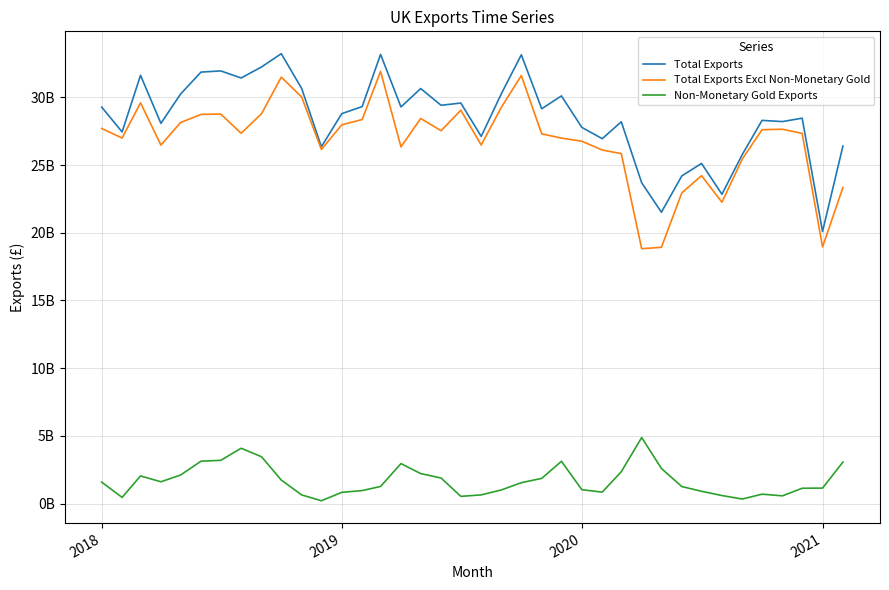

Reading left to right, extract all data points from this chart.

Total Exports: 29274222435	27444454309	31626168895	28077312080	30247775581	31863221016	31950623220	31426710150	32242832653	33222678176	30655041858	26350899009	28794620206	29313862808	33172735184	29288639542	30646699383	29412217899	29576179608	27114527229	30302874377	33140609813	29156919419	30102858420	27779498422	26945779498	28191036034	23690690896	21510790580	24193768871	25117250078	22839825747	25777686544	28296911129	28207997505	28459153020	20090777787	26406174405
Total Exports Excl Non-Monetary Gold: 27697548756	26993281149	29590226279	26473155857	28141105761	28737081830	28763689550	27344839743	28789877522	31489549525	30022116730	26147226044	27970188890	28360096413	31913666075	26341434015	28437323431	27530668121	29048065902	26478345686	29295191161	31603773038	27300904450	26985623358	26759913258	26106350561	25842760707	18818850179	18922077645	22942468531	24214013443	22251293261	25447793659	27608234584	27641846727	27333597395	18951552439	23347338398
Non-Monetary Gold Exports: 1576673679	451173160	2035942616	1604156223	2106669820	3126139186	3186933670	4081870407	3452955131	1733128651	632925128	203672965	824431316	953766395	1259069109	2947205527	2209375952	1881549778	528113706	636181543	1007683216	1536836775	1856014969	3117235062	1019585164	839428937	2348275327	4871840717	2588712935	1251300340	903236635	588532486	329892885	688676545	566150778	1125555625	1139225348	3058836007